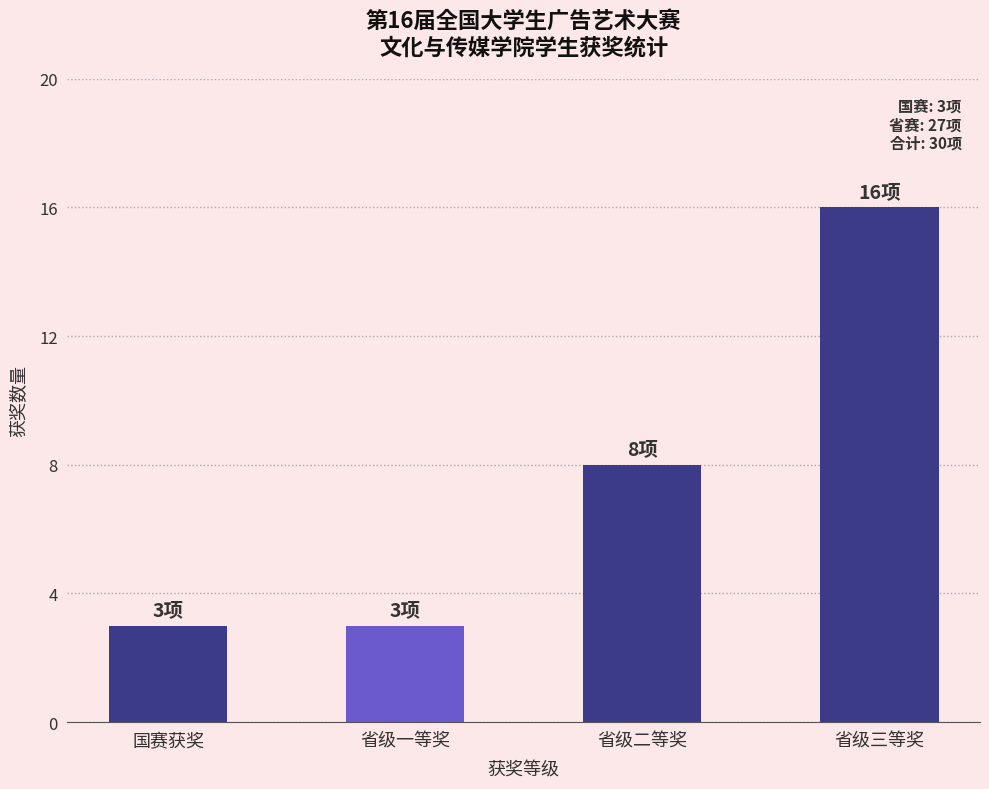

How many data points does each series have?

4